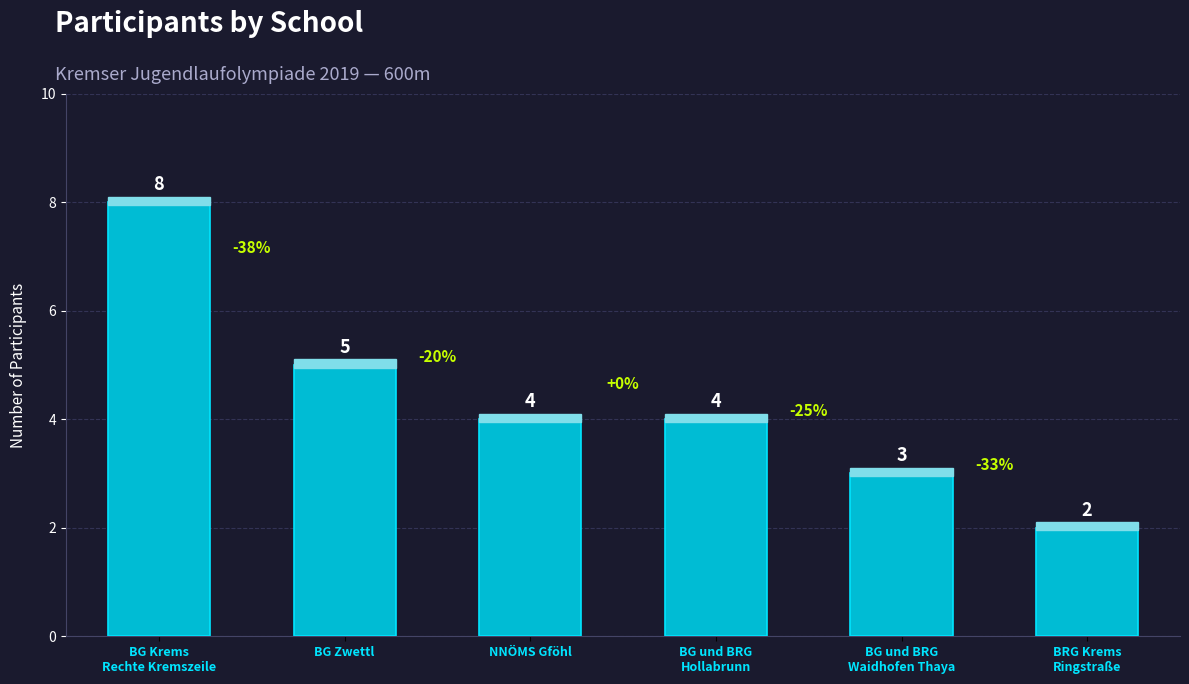

How many series are shown in this chart?

1